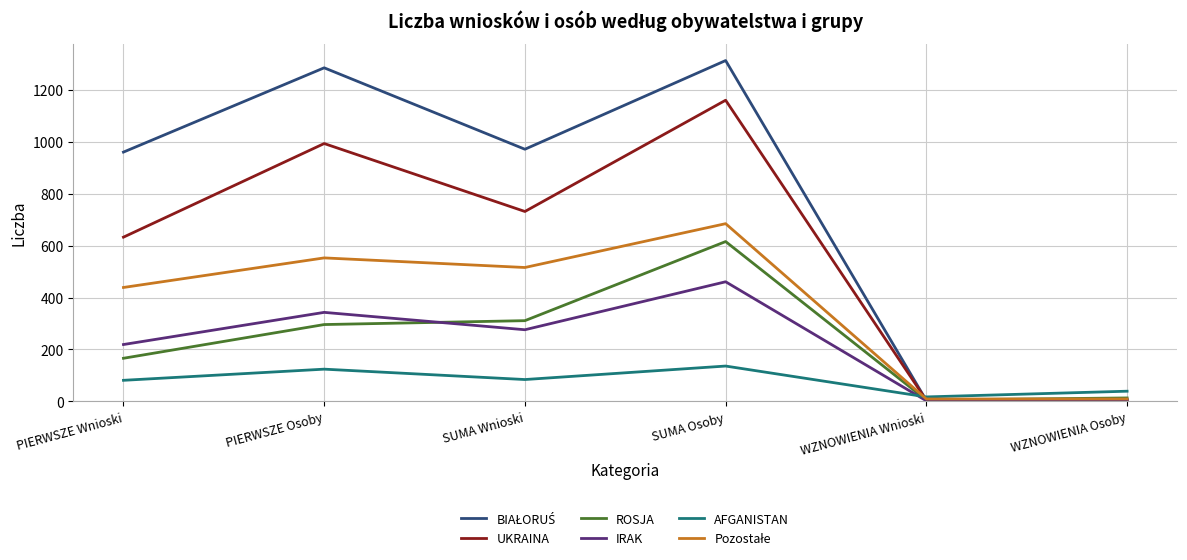

What is the difference between the maximum and minimum values in the UKRAINA series?

1157